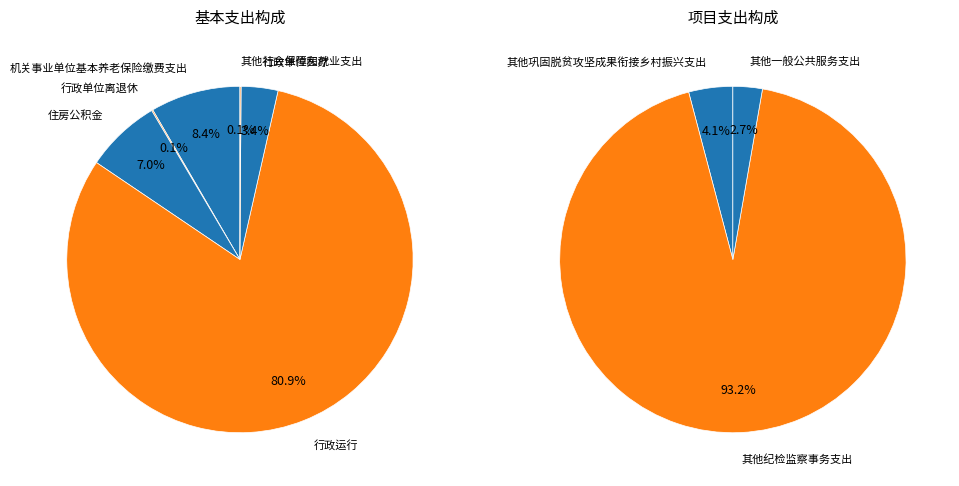

Which slice is the smallest?

其他社会保障和就业支出